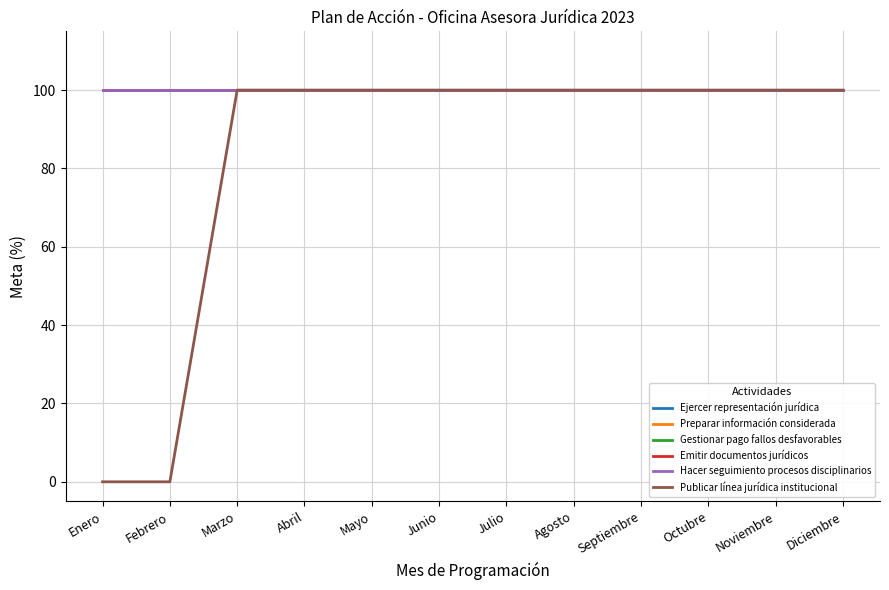

What is the label of the 1st point from the left?

Enero